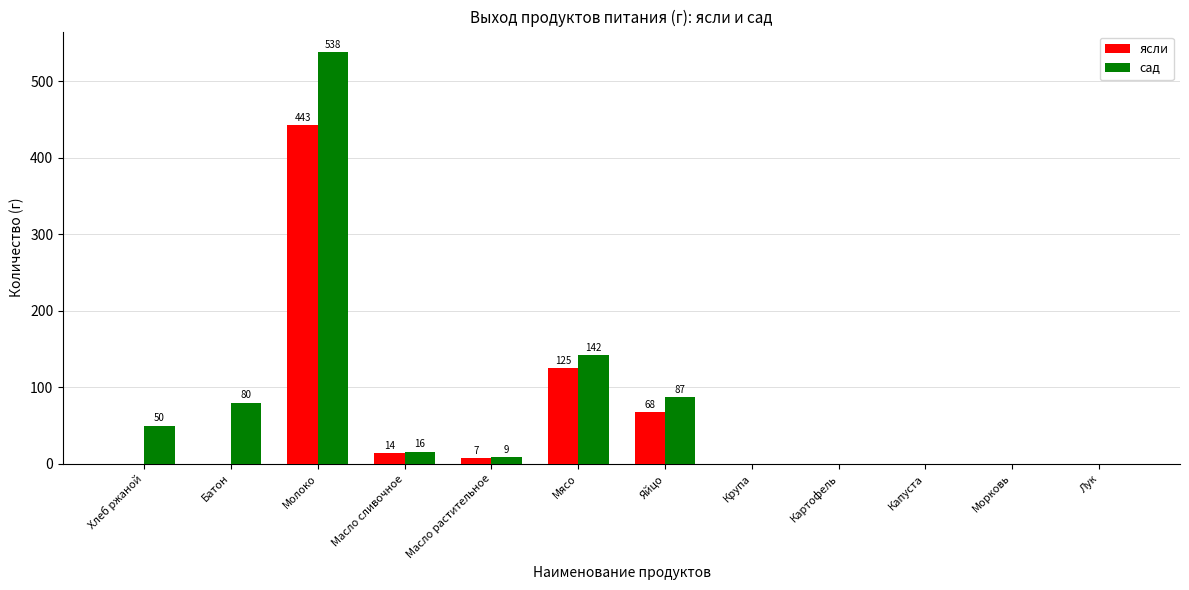

Is the value of сад at Масло сливочное greater than the value of ясли at Масло растительное?

Yes